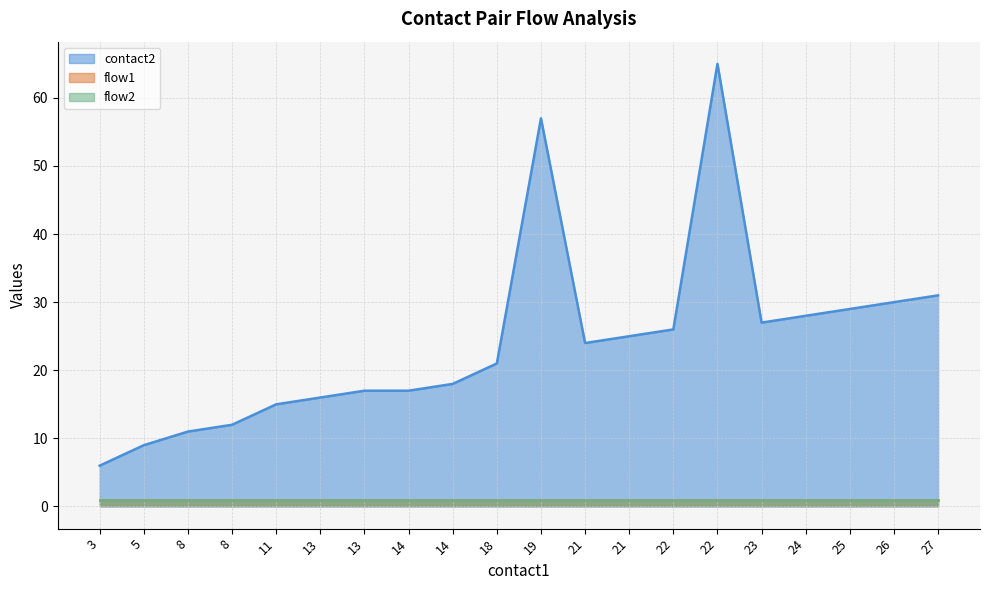

Is the value of contact2 at 22 greater than the value of flow1 at 8?

Yes